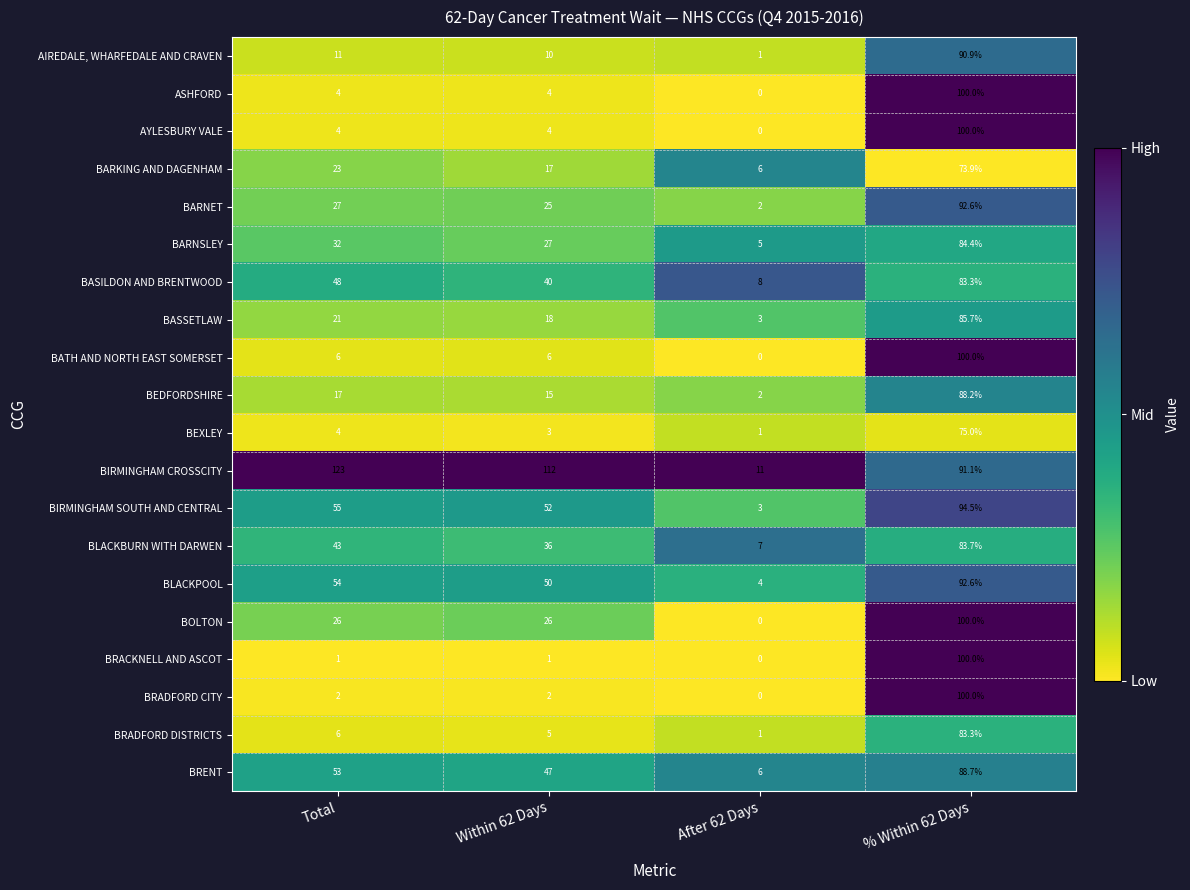

Which series has the widest spread of values?

BIRMINGHAM CROSSCITY